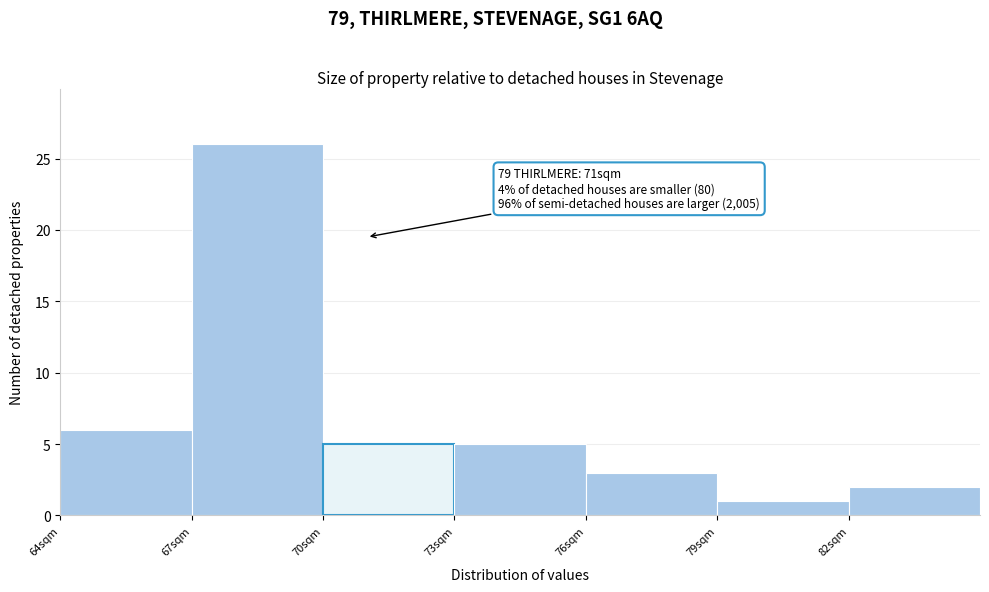

Over which range of the x-axis is the bar tallest?

67 to 70